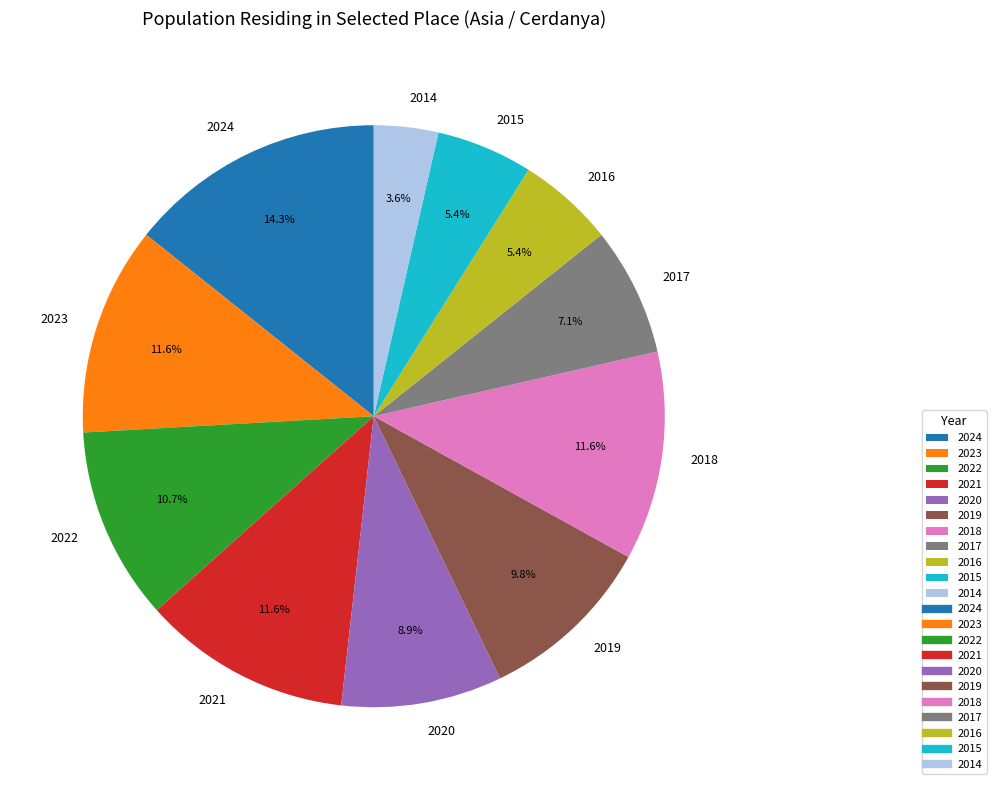

What percentage is NOT represented by 2023?

88.4%